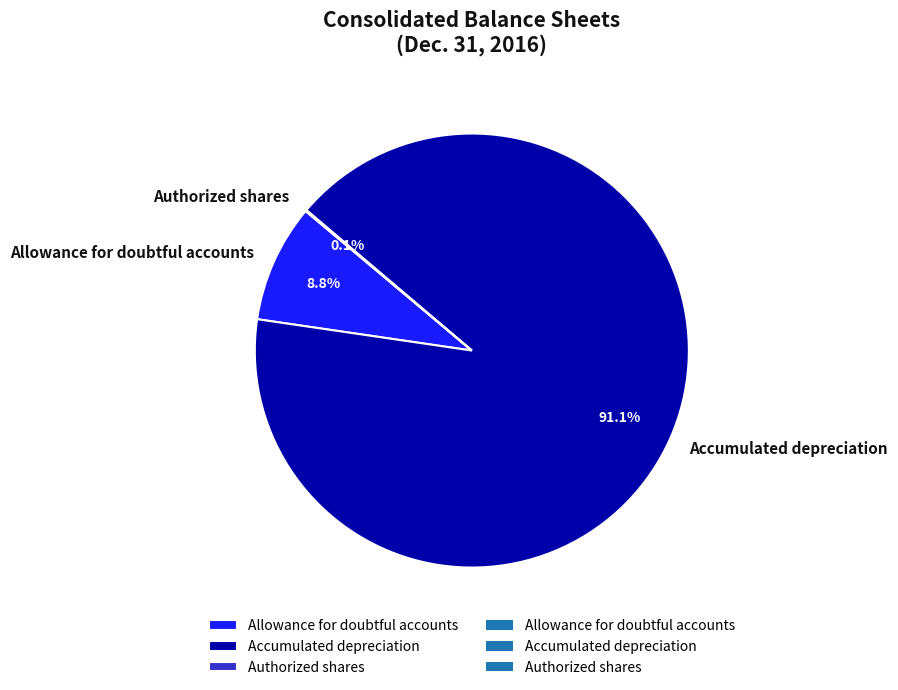

What percentage is NOT represented by Allowance for doubtful accounts?

91.2%